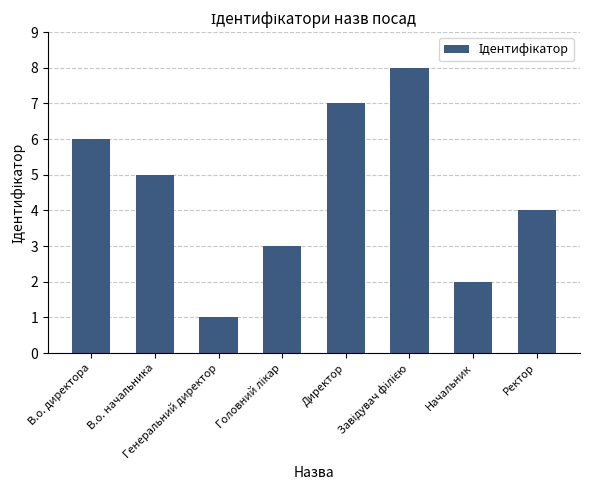

Count the number of data series in this chart.

1